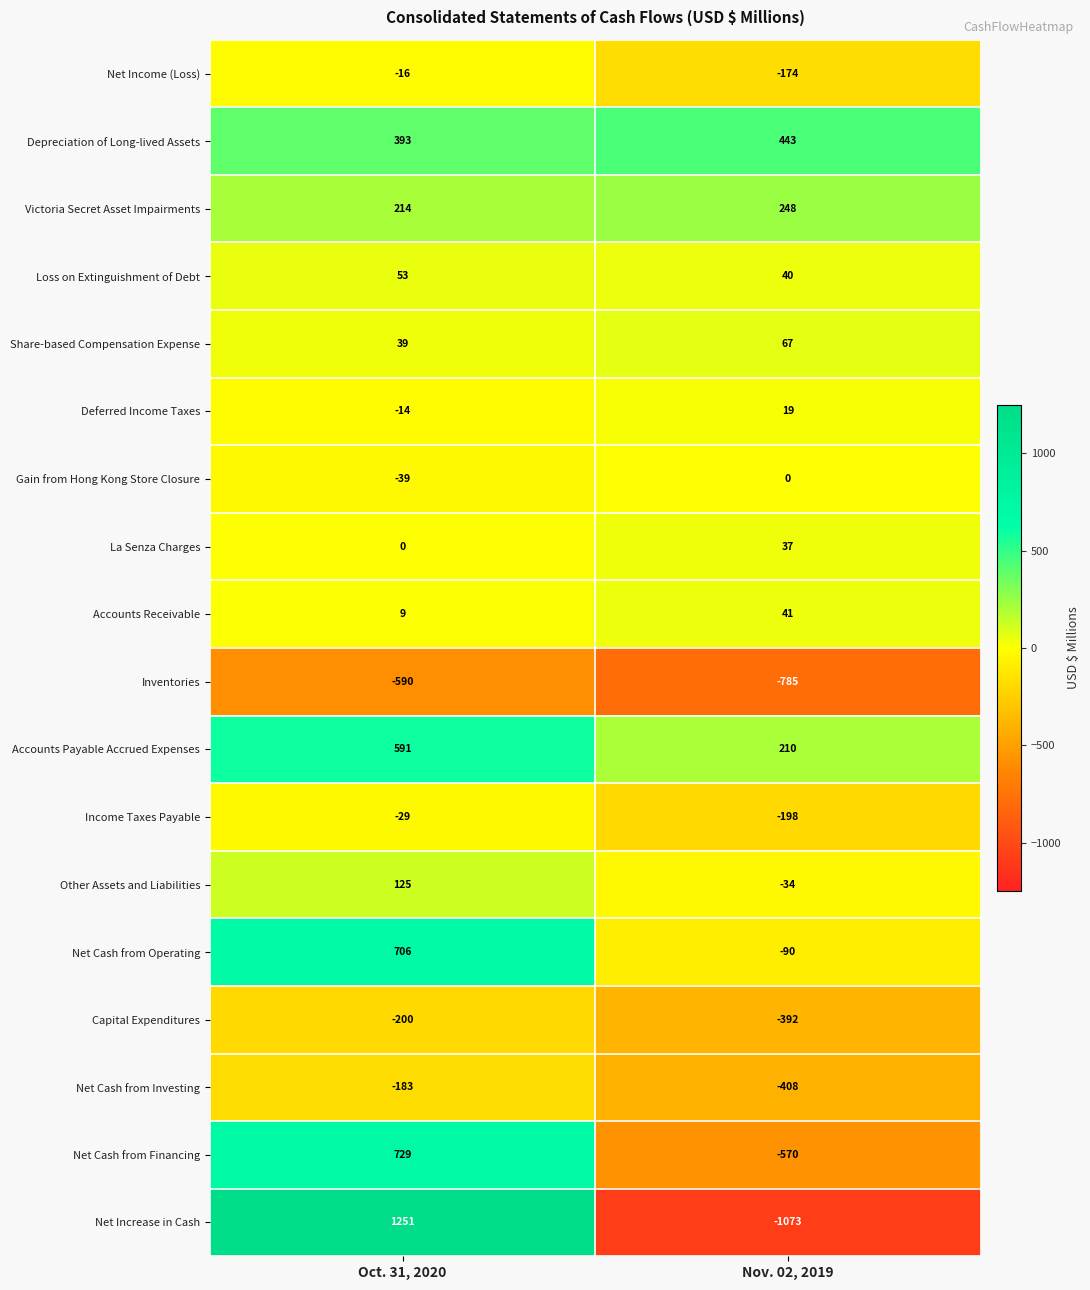

What is the difference between the Gain from Hong Kong Store Closure values at Oct. 31, 2020 and Nov. 02, 2019?

39